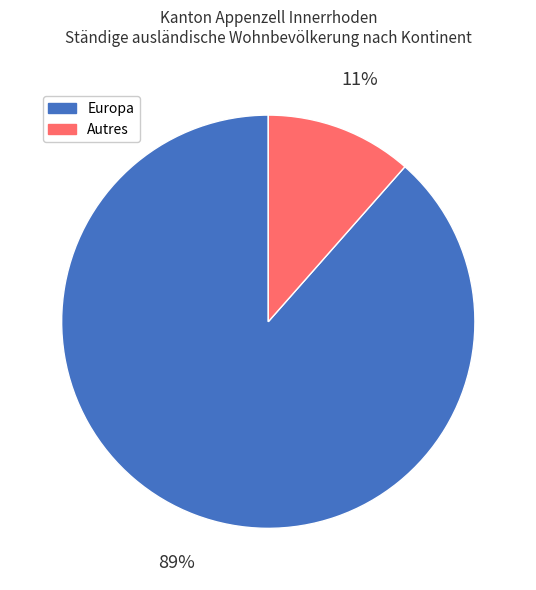

To the nearest percent, what is the average slice percentage?

50%